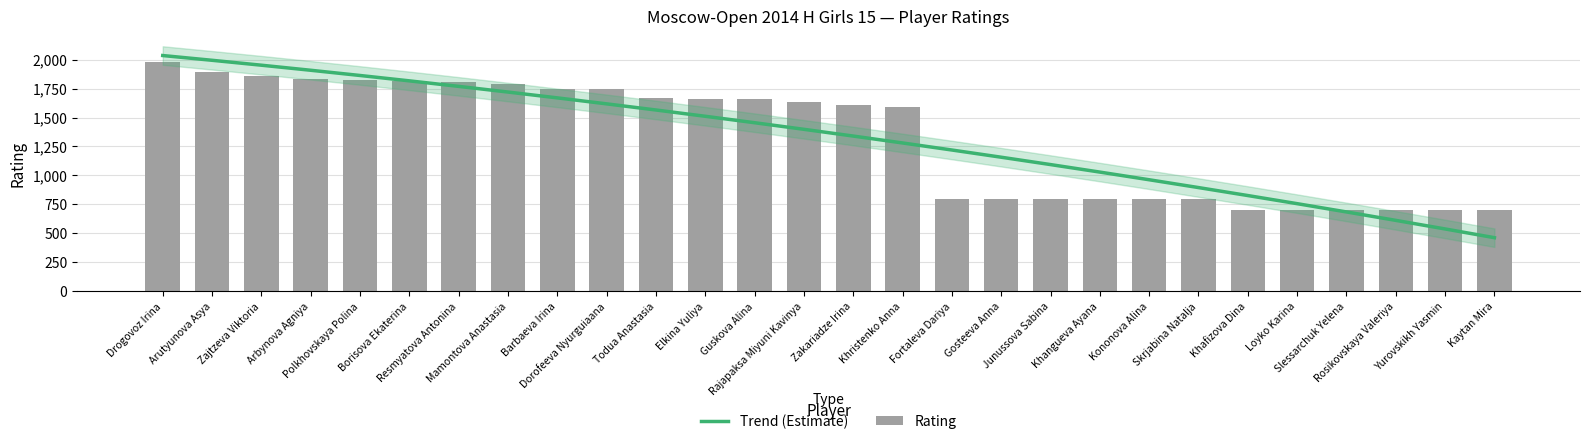

What is the label of the 12th bar from the left?

Elkina Yuliya